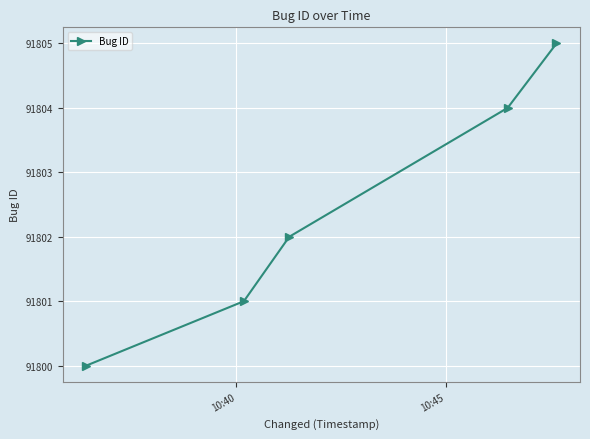

What is the sum of all values?

459012